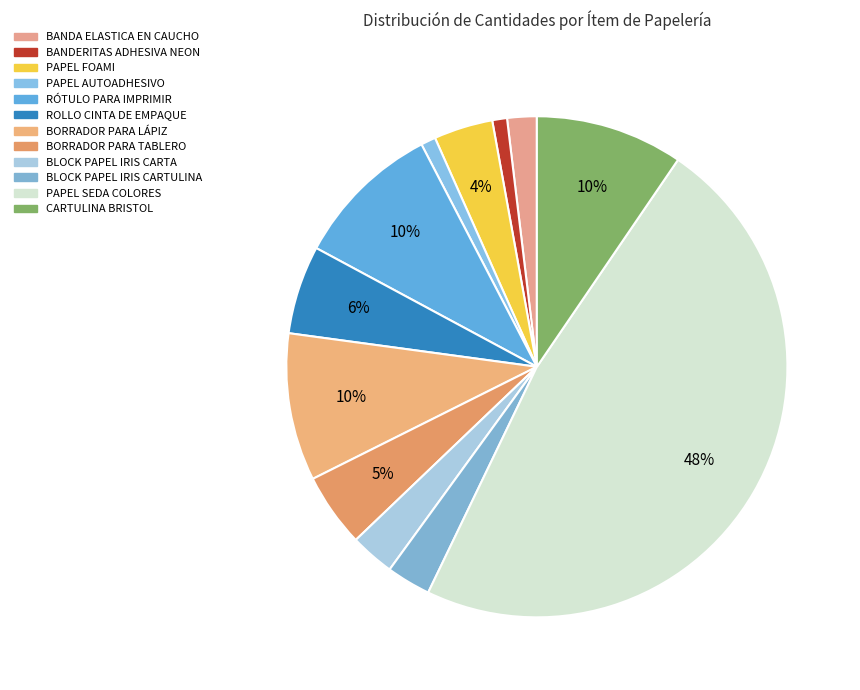

How many slices are in this pie chart?

12